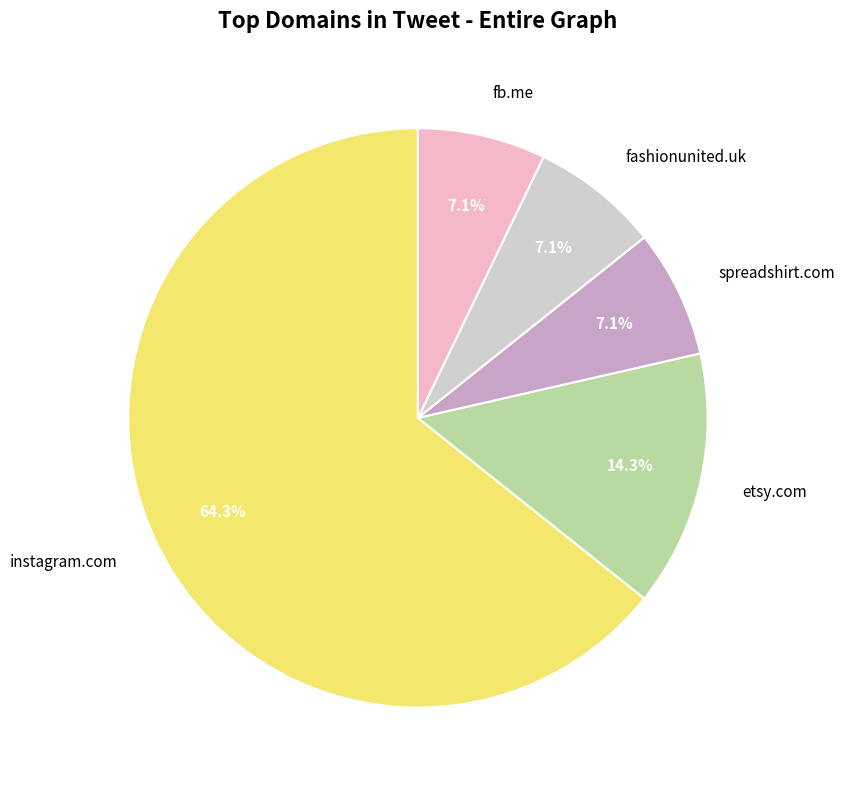

Is the sum of instagram.com and fashionunited.uk greater than half?

Yes